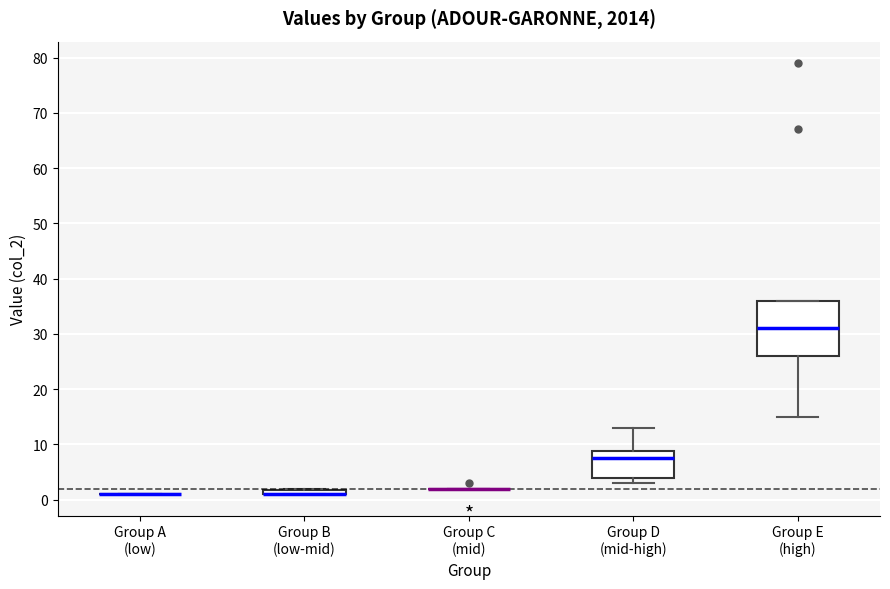

Comparing the boxes themselves (not the whiskers), which one is the tallest?

Group E (high)